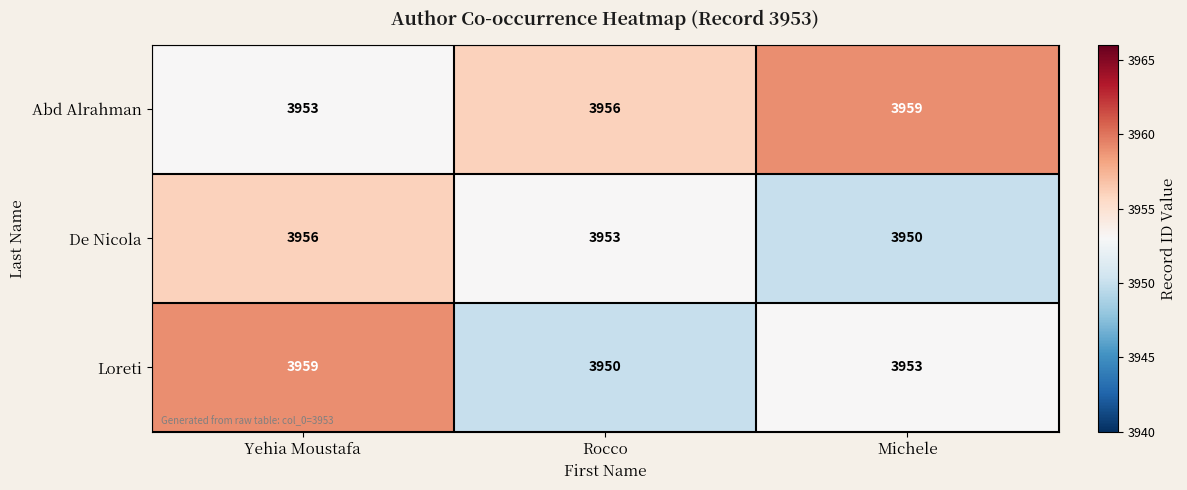

At which category is the sum across all series the highest?

Yehia Moustafa